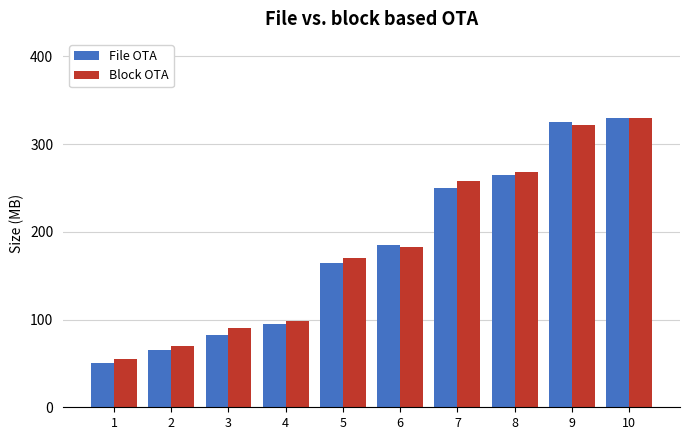

What is the value of the Block OTA bar at the 3rd from the left?

90